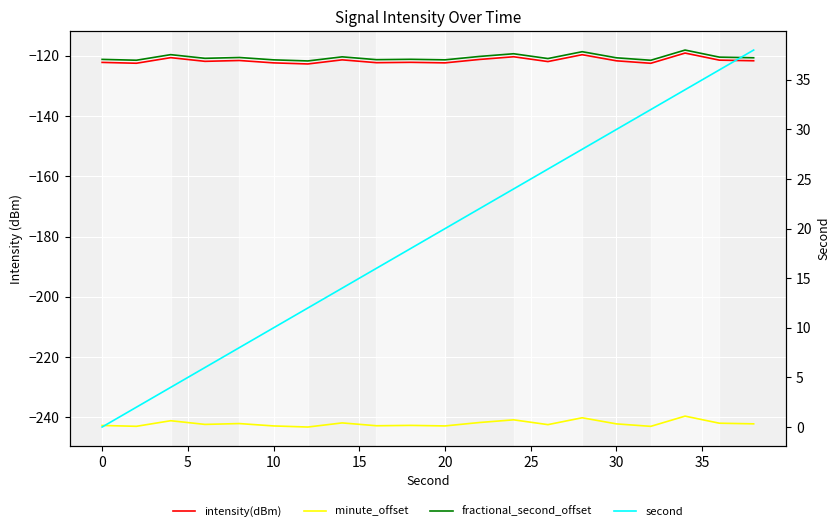

What is the highest value of the minute_offset series?

-239.6